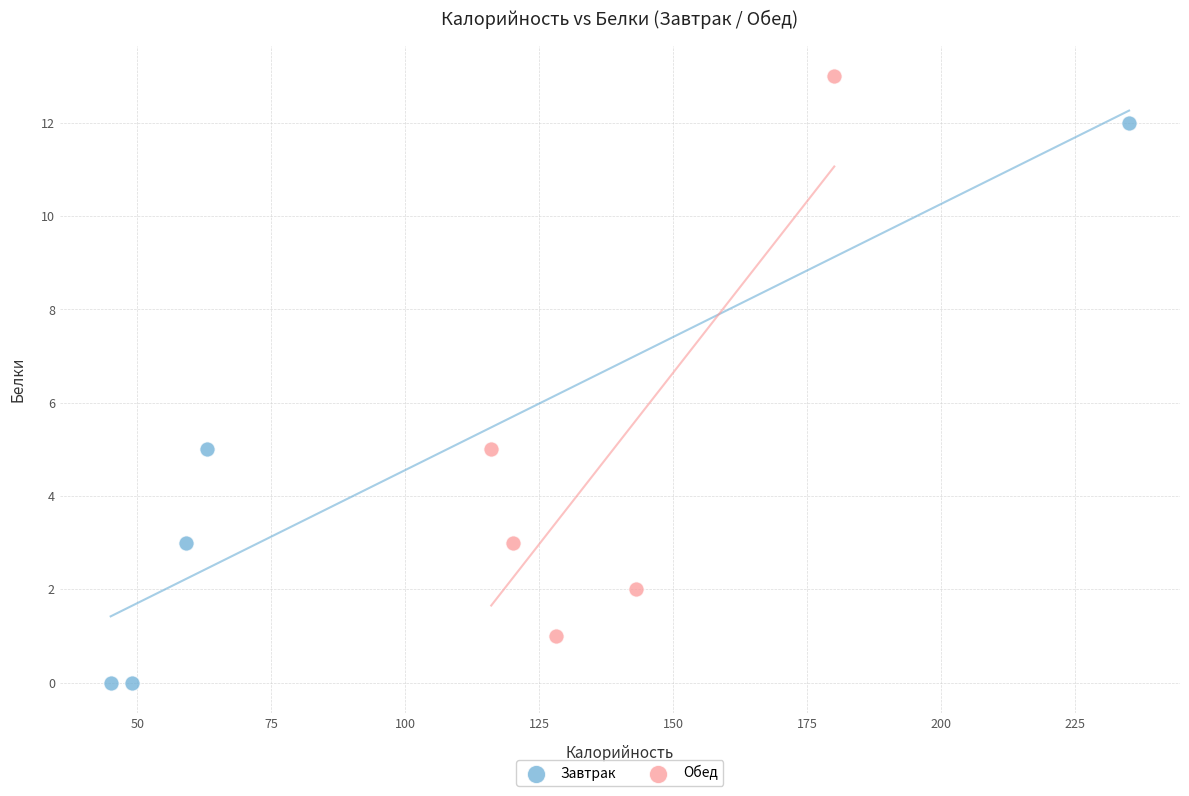

Which series contains the lowest Y value?

Завтрак